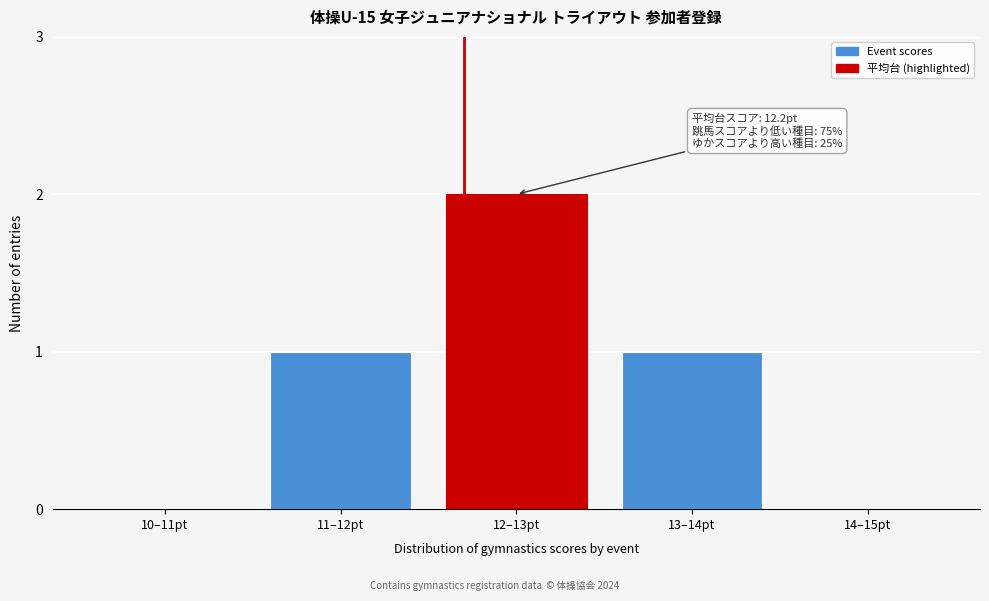

Reading left to right, transcribe all the data shown in this chart.

10–11pt=0	11–12pt=1	12–13pt=2	13–14pt=1	14–15pt=0